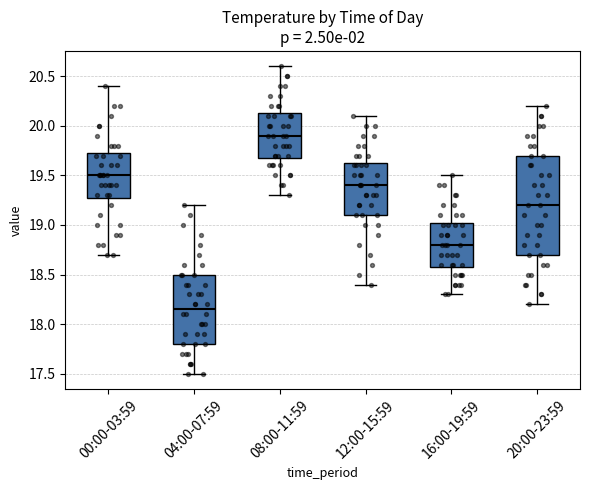

Reading left to right, read every box against the y-axis: the position of its median line, the range the box covers, and the ends of its whiskers. The values are not printed on the chart, so give them approximately, as read against the axis.

00:00-03:59: median 19.50, box 19.30 to 19.75, whiskers 18.70 to 20.40
04:00-07:59: median 18.15, box 17.80 to 18.50, whiskers 17.50 to 19.20
08:00-11:59: median 19.90, box 19.70 to 20.15, whiskers 19.30 to 20.60
12:00-15:59: median 19.40, box 19.10 to 19.65, whiskers 18.40 to 20.10
16:00-19:59: median 18.80, box 18.60 to 19.05, whiskers 18.30 to 19.50
20:00-23:59: median 19.20, box 18.70 to 19.70, whiskers 18.20 to 20.20